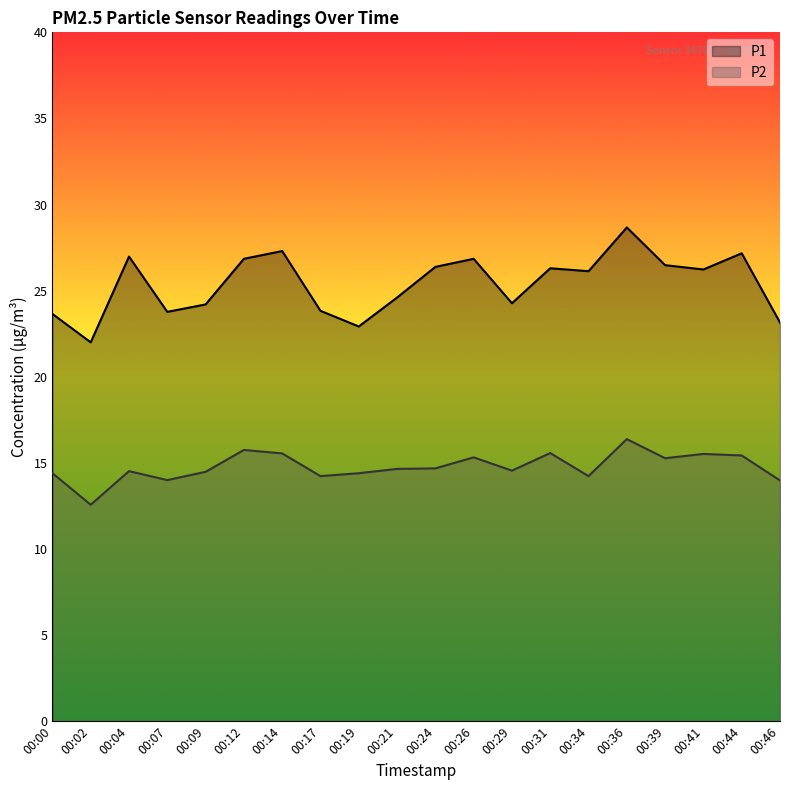

True or false: P1 has a value of 22.0 at 00:02.

True